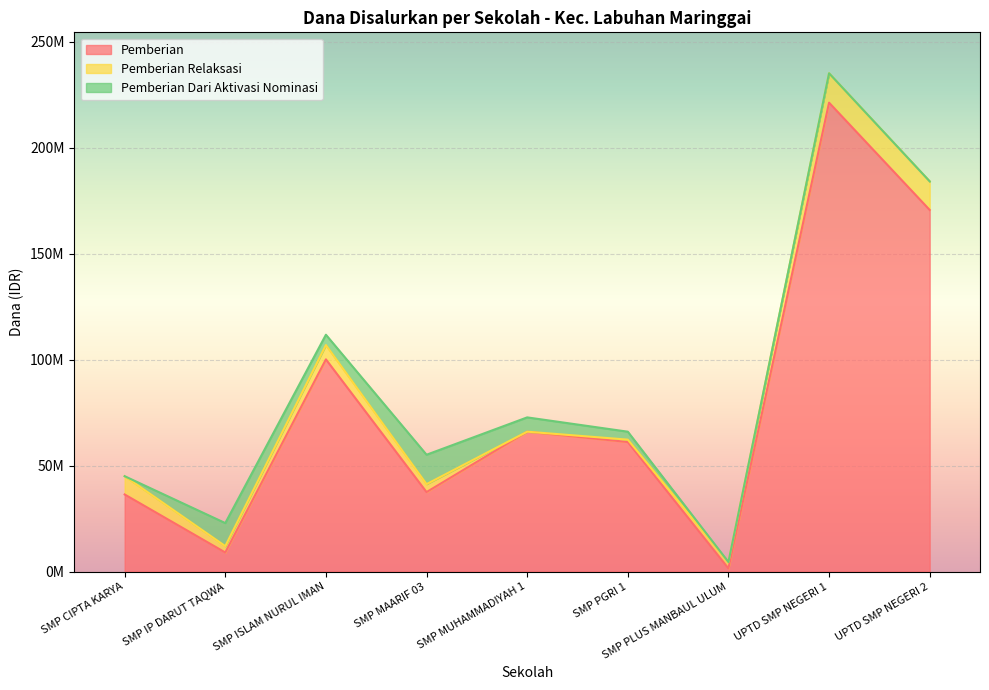

Which series has the largest total across all categories?

Pemberian